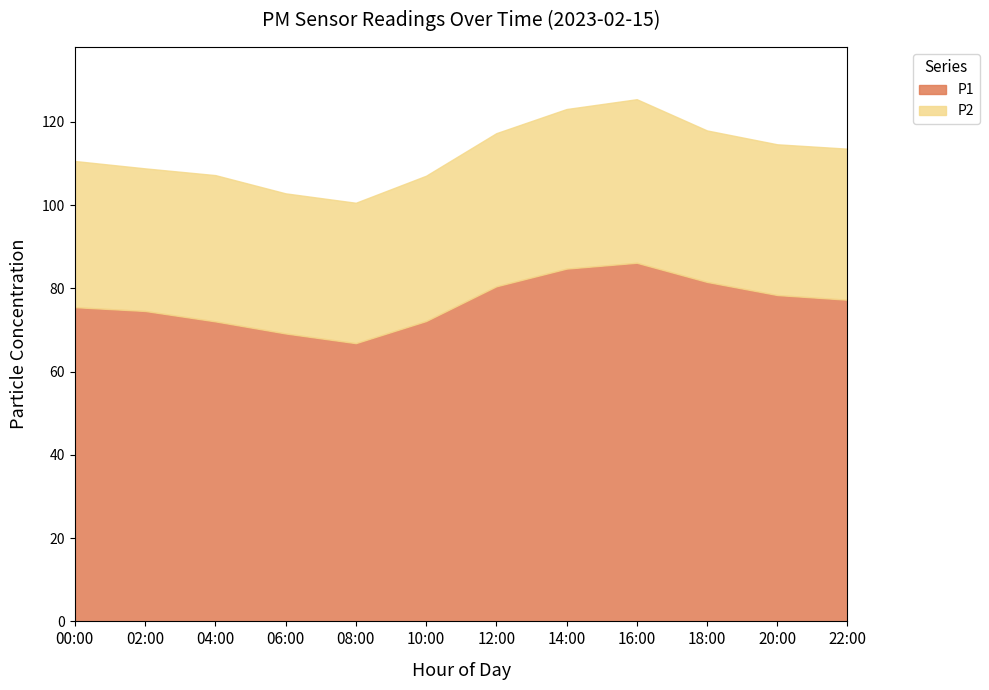

How many data points in P2 are less than 36?

6